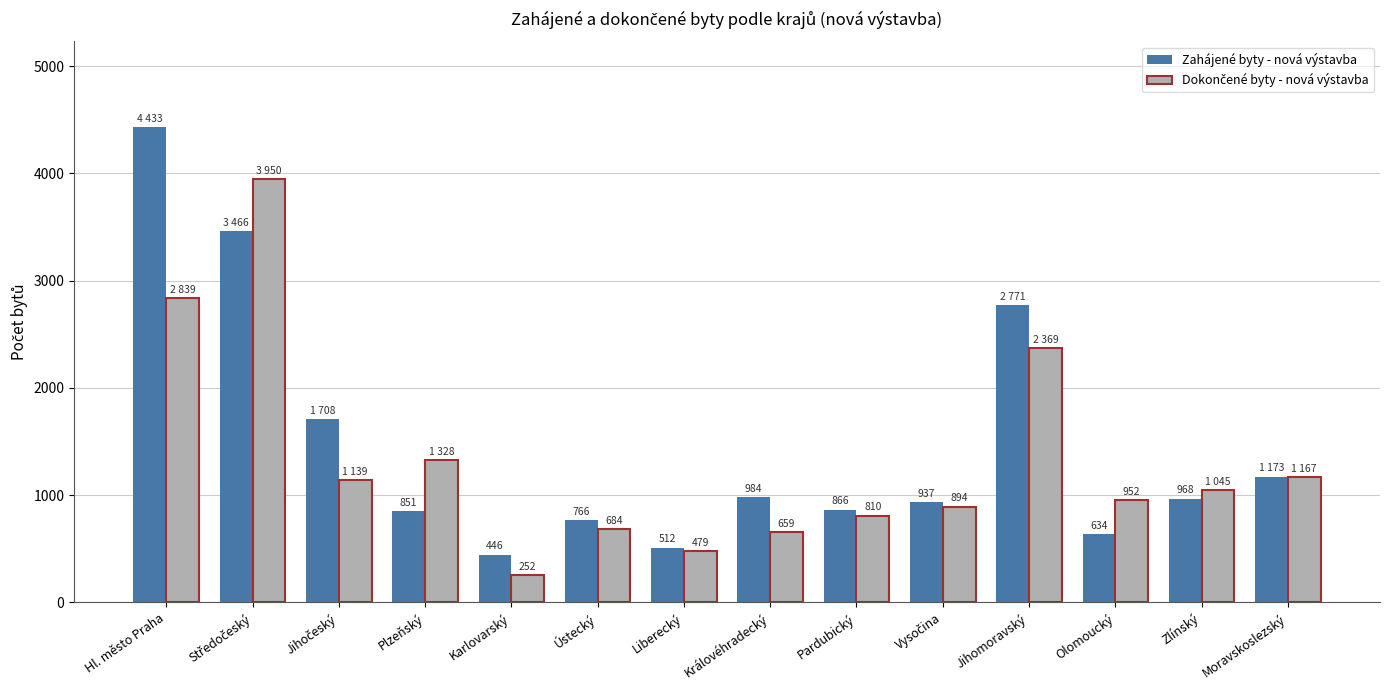

What is the difference between the highest and lowest values at Královéhradecký?

325